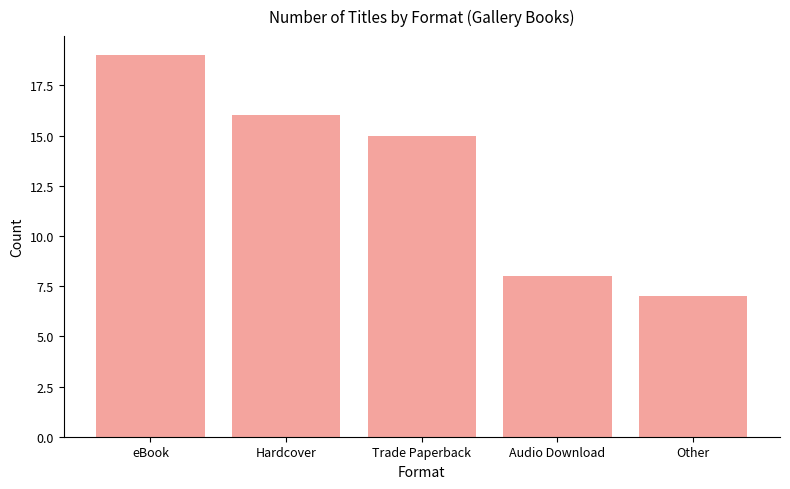

What is the smallest value displayed?

7